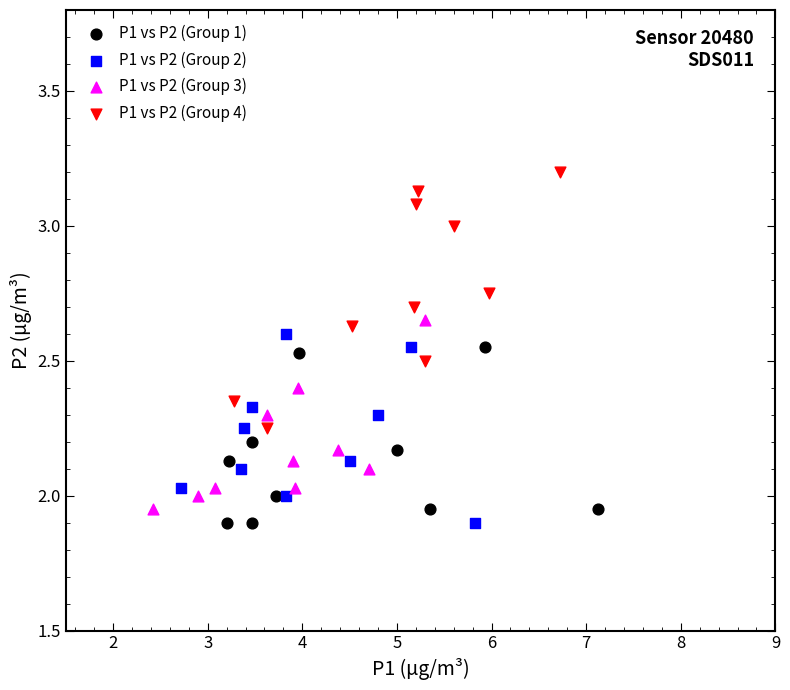

Which series has the widest spread of Y values?

P1 vs P2 (Group 4)